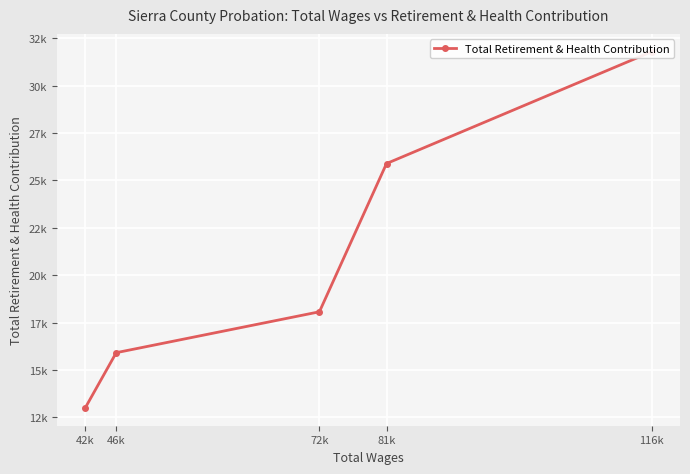

What is the sum of all values?

104662